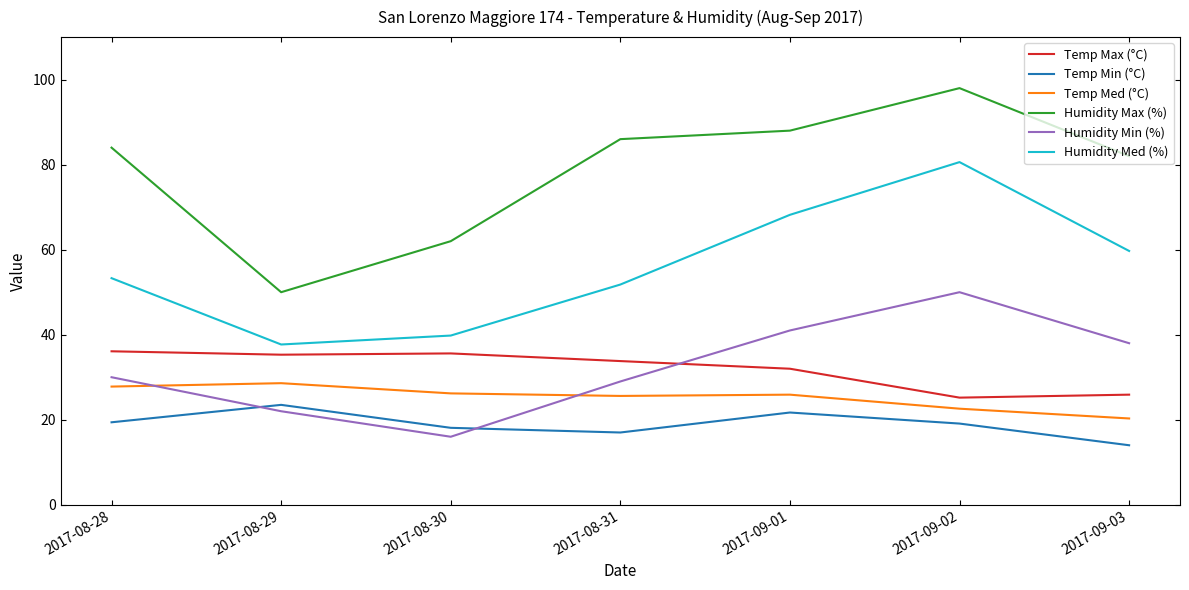

What position from the right is 2017-08-28?

7